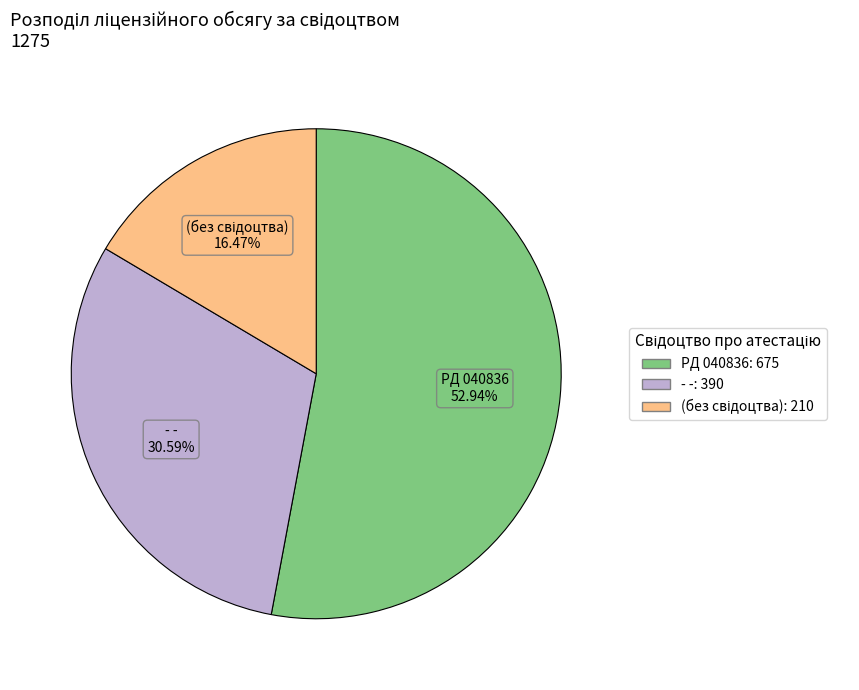

Is there a majority slice in this chart?

Yes